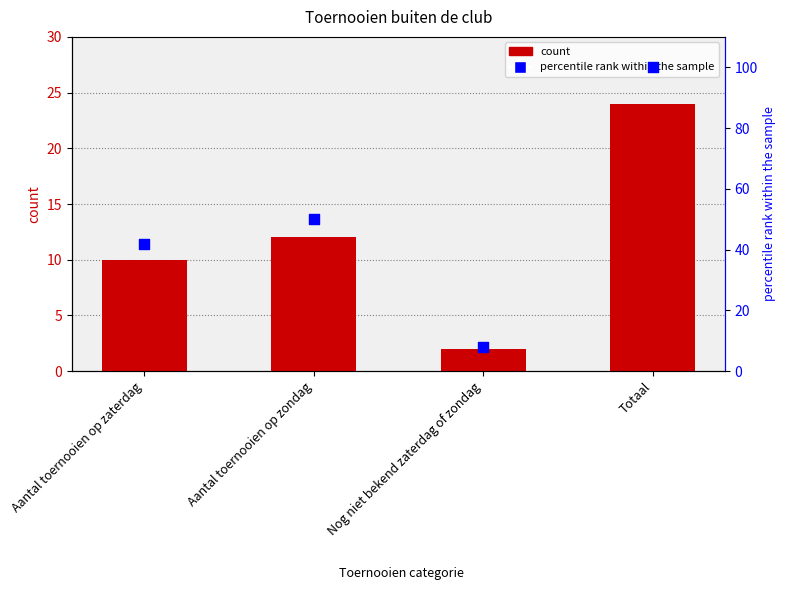

At which category is the sum across all series the highest?

Totaal